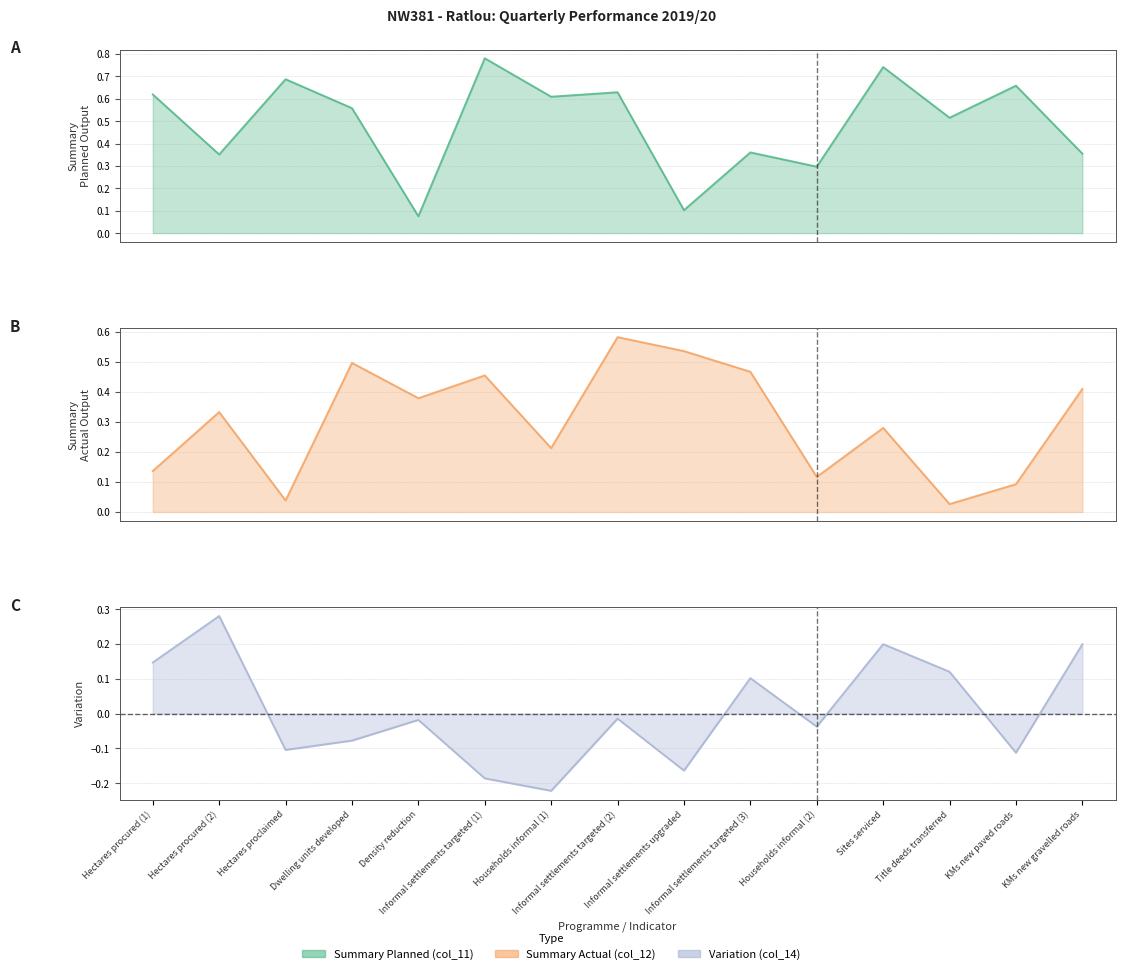

What is the value of the Variation (col_14) line point at the 1st from the left?

0.1